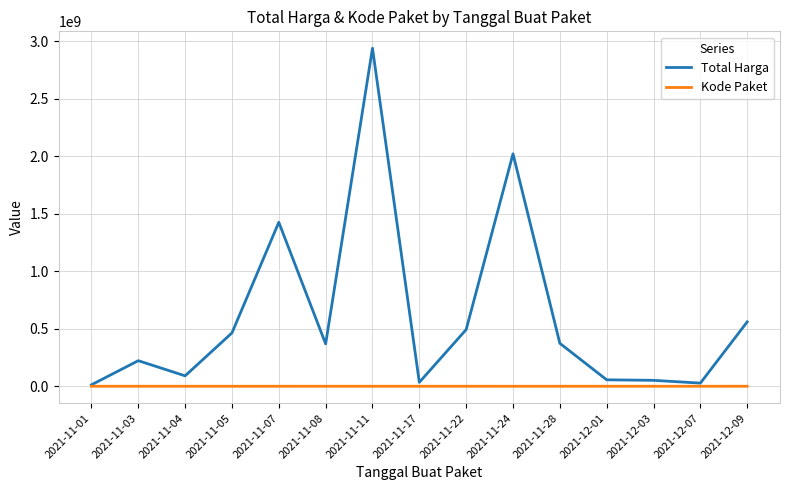

Which series has the widest spread of values?

Total Harga